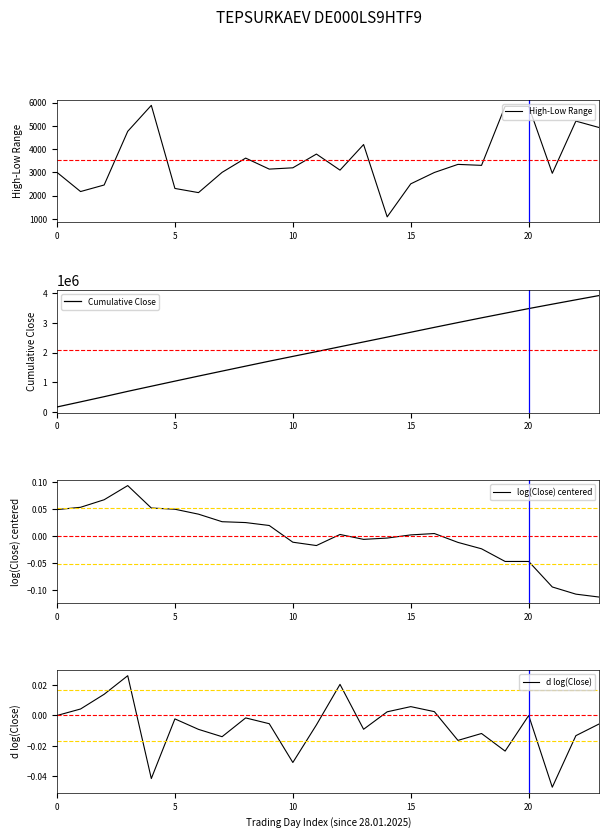

Which series has the largest total across all categories?

Cumulative Close